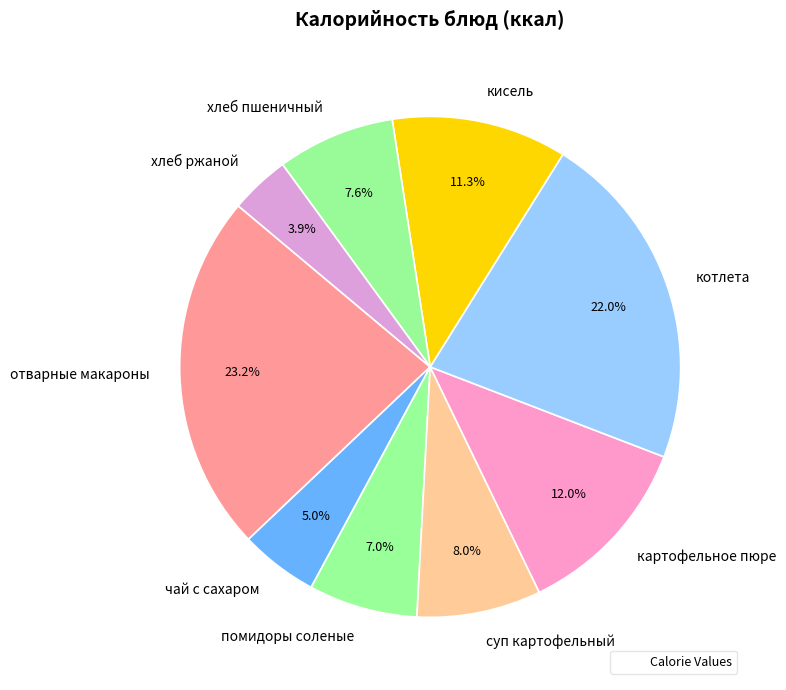

Which slice is the largest?

отварные макароны